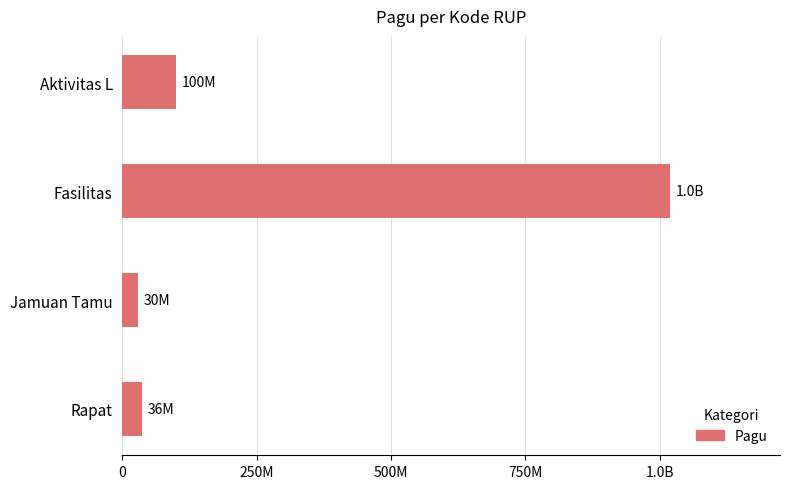

Does the chart contain any negative values?

No